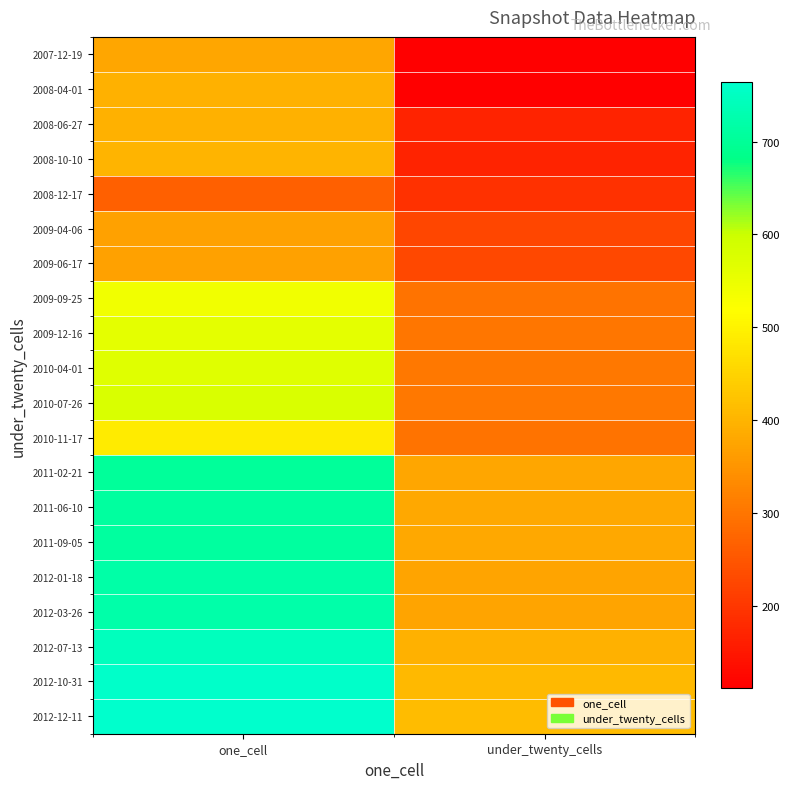

Which series has the widest spread of values?

2012-12-11